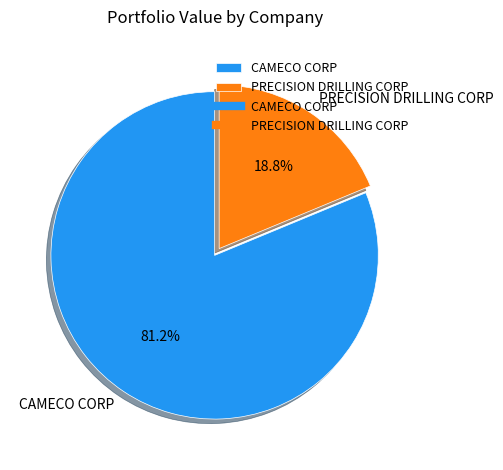

How many segments does this pie chart have?

2